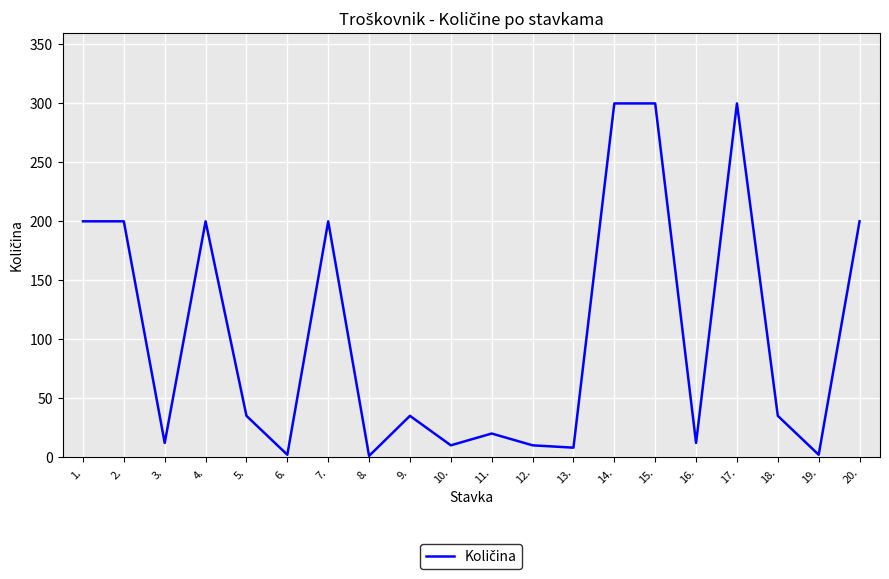

How many interior local valleys (lower than both neighbors) does the data have?

7